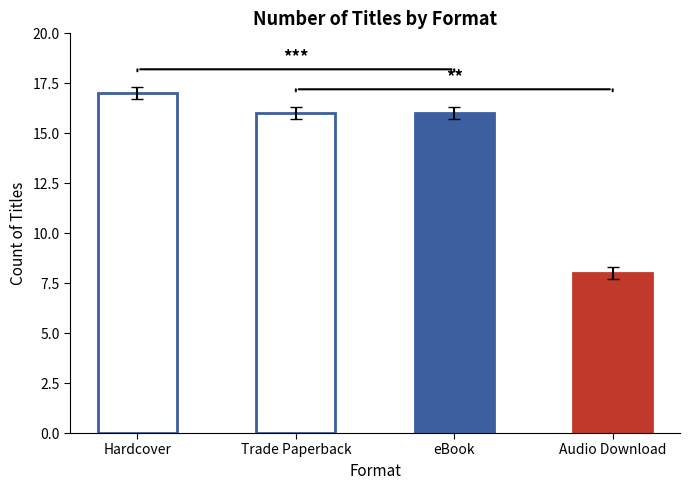

How many bars are there in total?

4